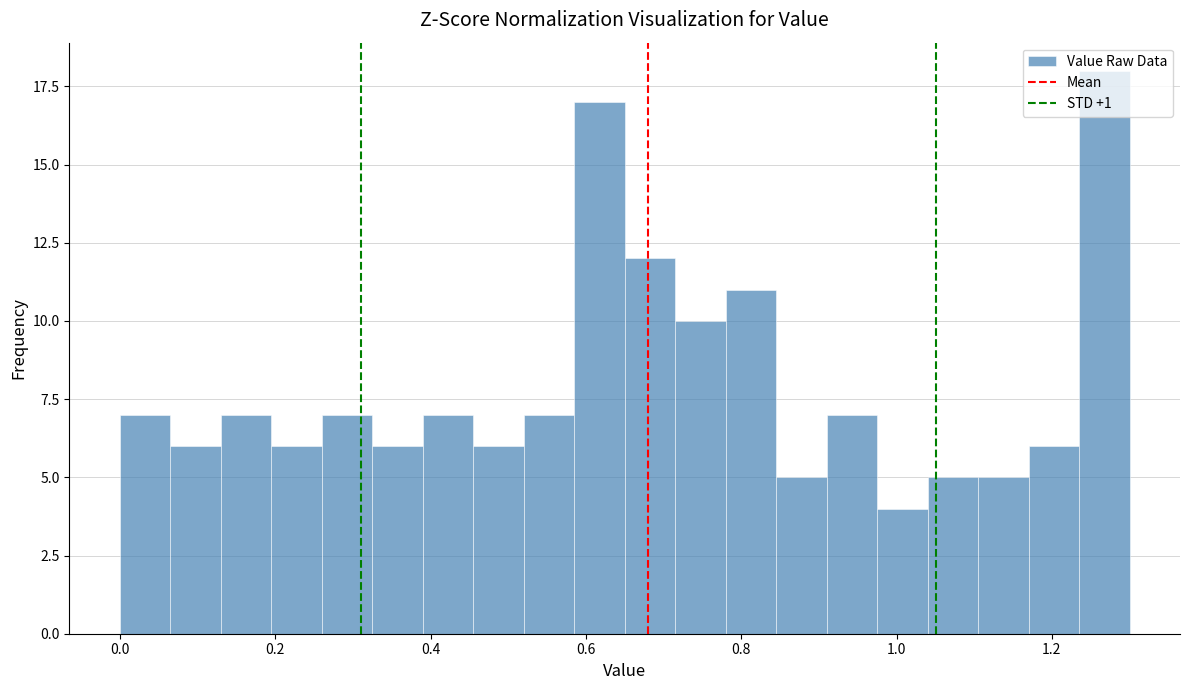

Read against the x-axis, roughly where is the centre of the tallest bar?

1.26